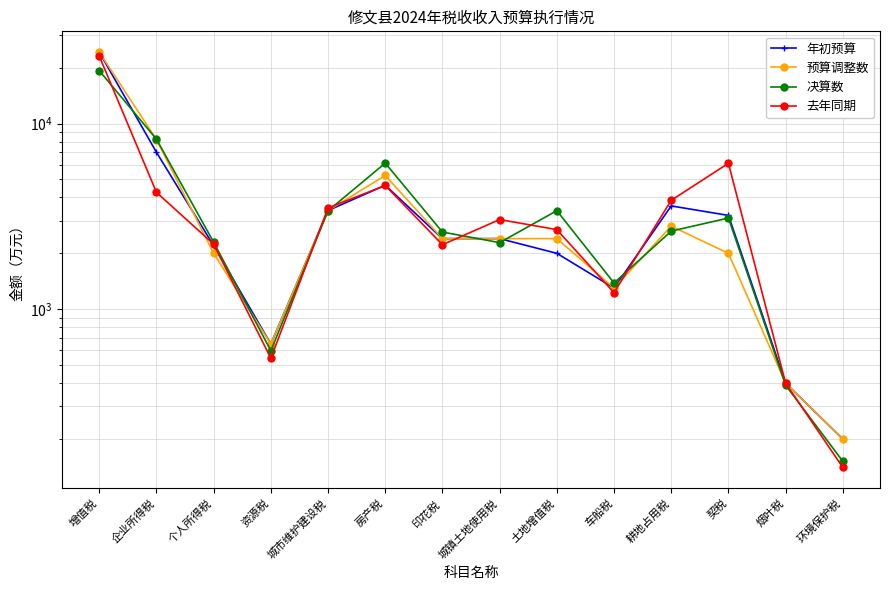

What is the total value across all series at 环境保护税?

692.4